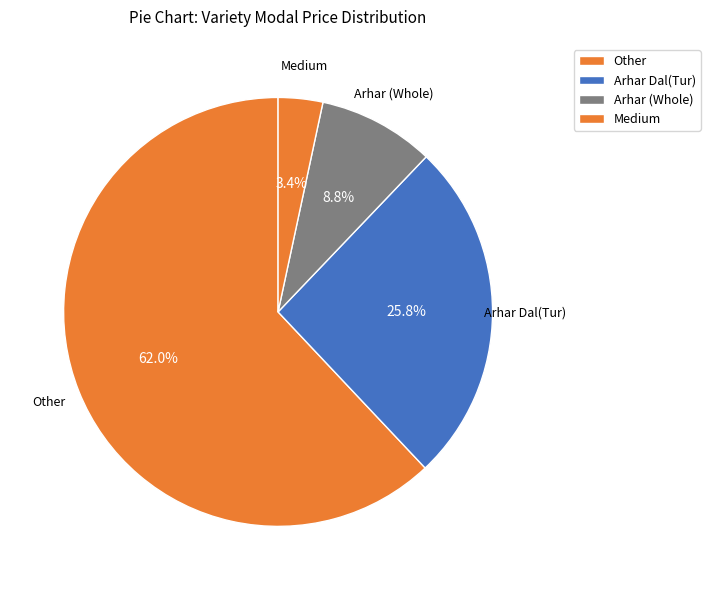

What percentage is NOT represented by Arhar (Whole)?

91.2%